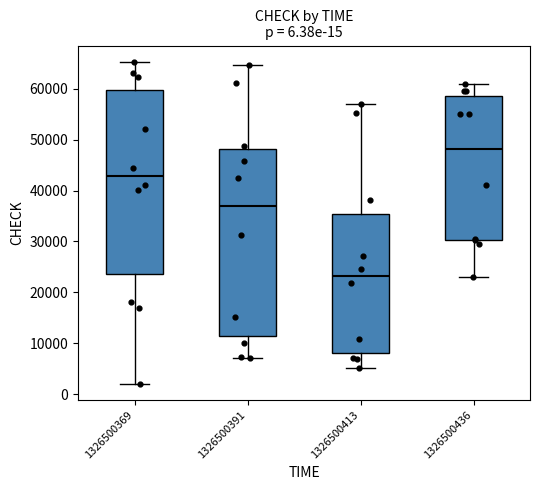

Reading left to right, transcribe this box plot: for each box, give where its median line is, the range the box spans, and where its two whiskers end, as read against the y-axis. The values are not printed on the chart, so give them approximately, as read against the axis.

1326500369: median 43000, box 24000 to 60000, whiskers 2000 to 65000
1326500391: median 37000, box 11000 to 48000, whiskers 7000 to 65000
1326500413: median 23000, box 8000 to 35000, whiskers 5000 to 57000
1326500436: median 48000, box 30000 to 58000, whiskers 23000 to 61000